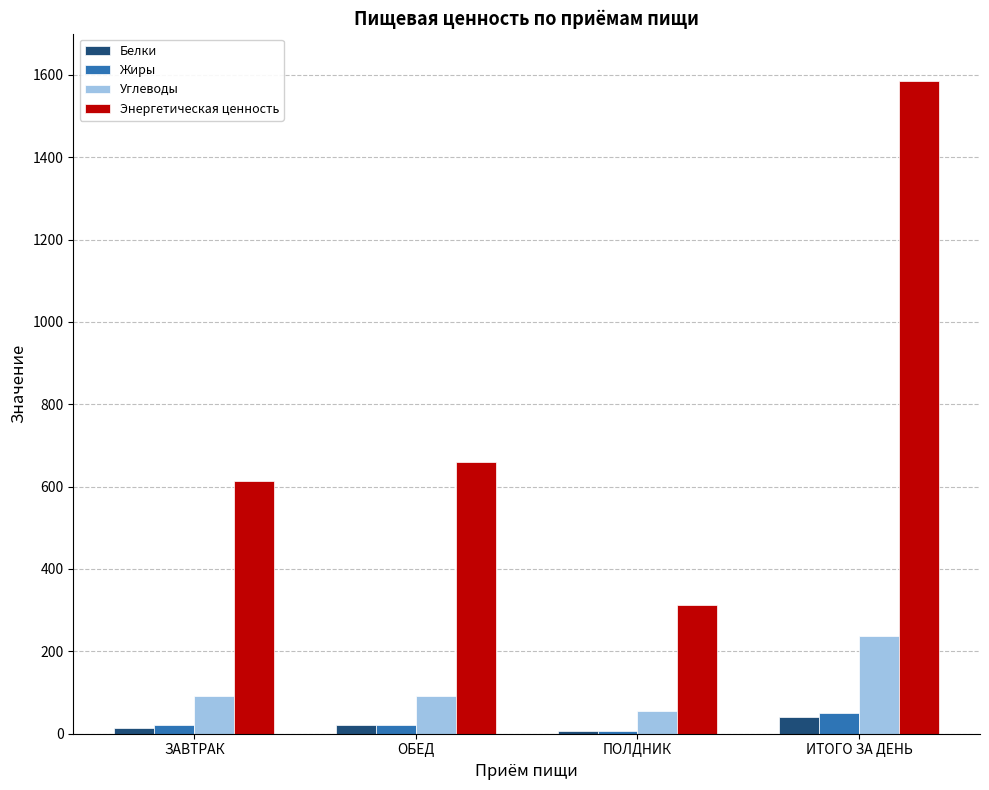

How many series are shown in this chart?

4